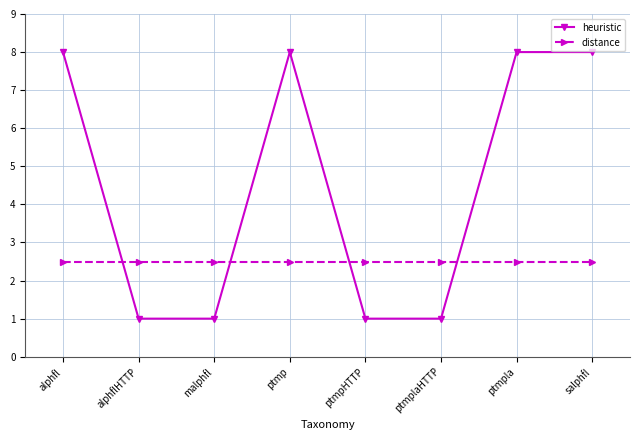

List the series in order of their overall mean, lowest first.

distance, heuristic